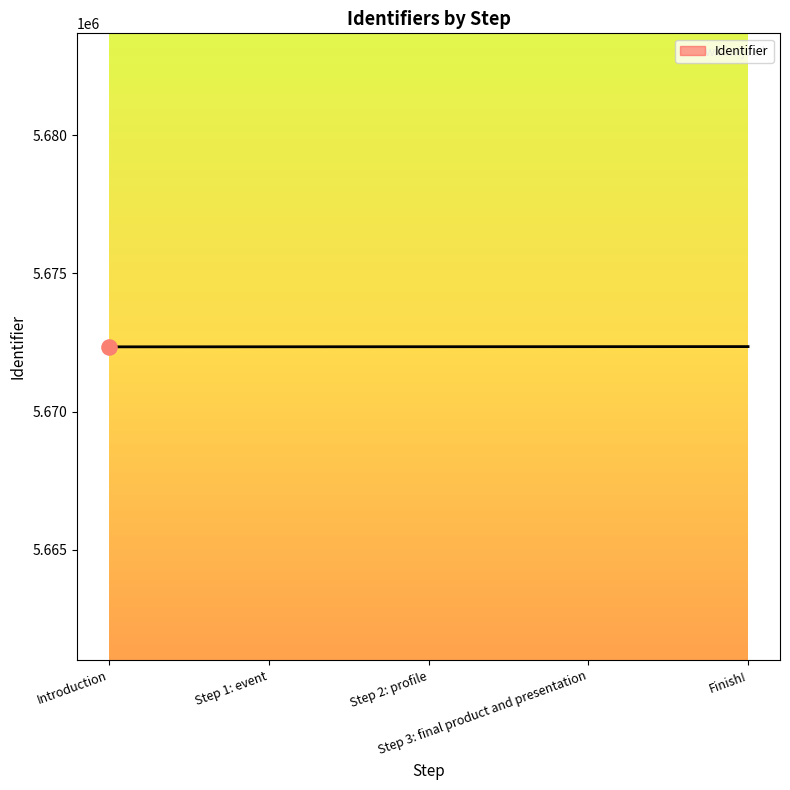

What is the ratio of the value at Step 3: final product and presentation to the value at Finish!?

1.0